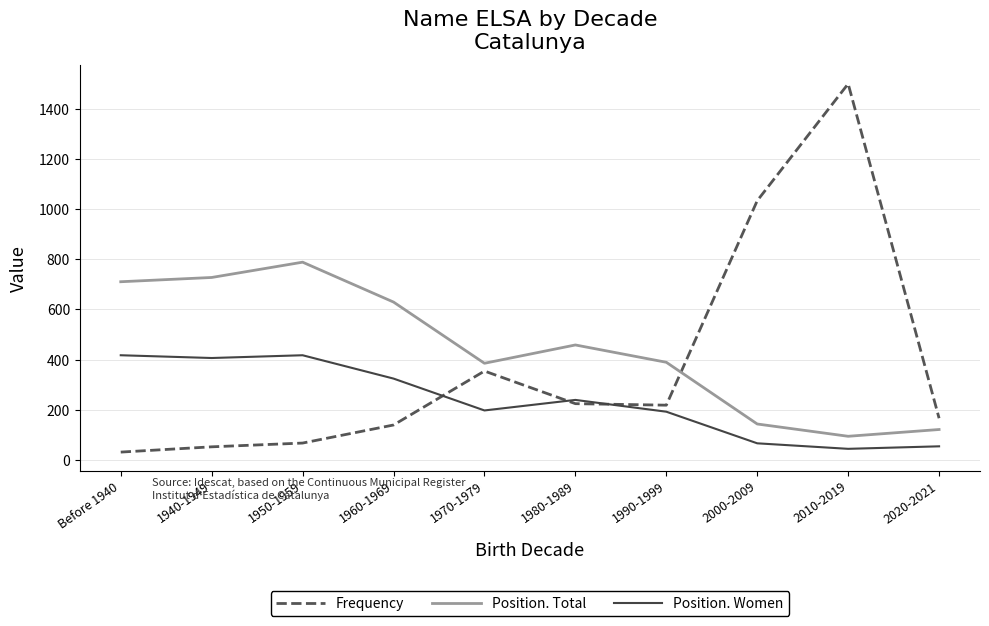

What is the minimum value shown in the chart?

31